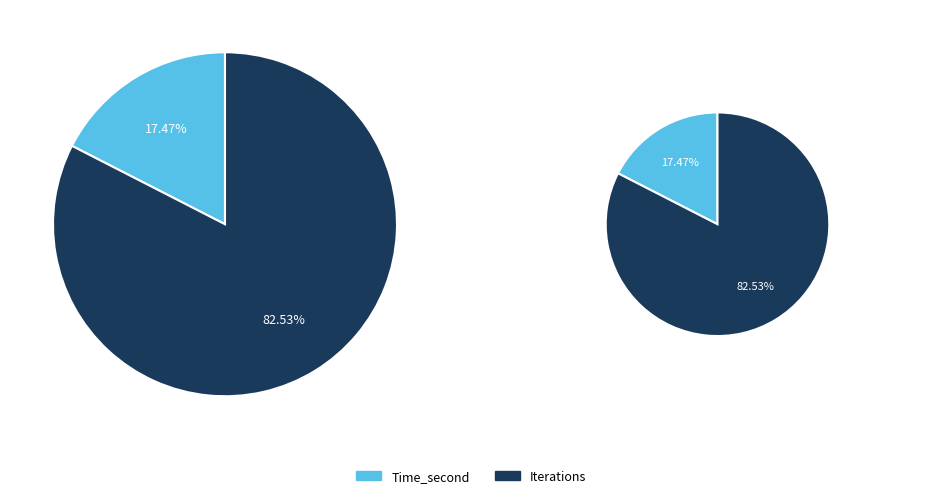

To the nearest percent, what percentage of the pie is Iterations?

83%